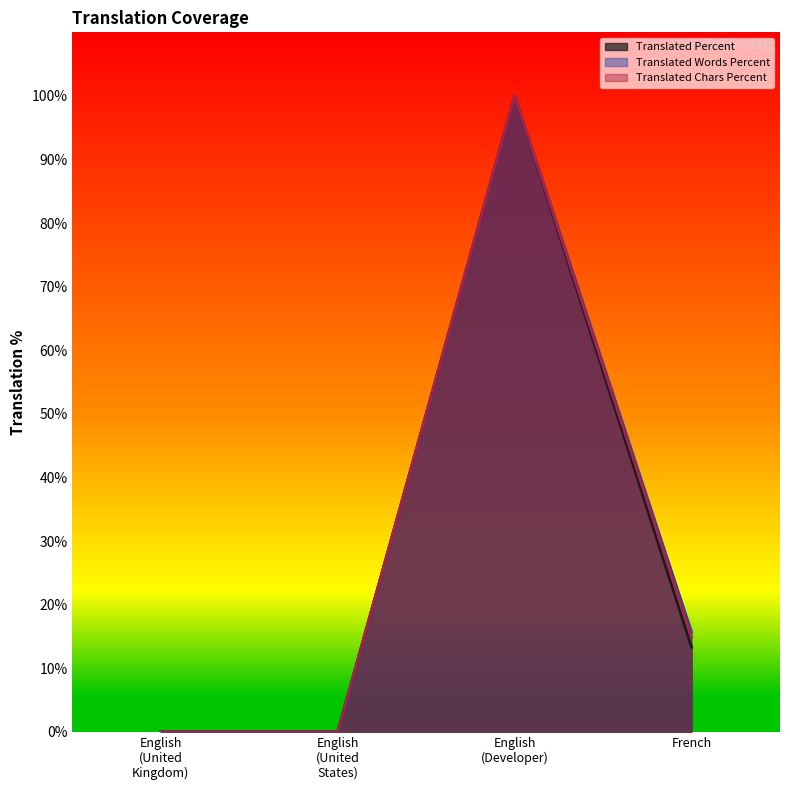

Reading right to left, list all the values displayed in this chart.

translated: French=13.3	English (Developer)=100.0	English (United States)=0.0	English (United Kingdom)=0.0
translated_percent: French=14.9	English (Developer)=100.0	English (United States)=0.0	English (United Kingdom)=0.0
translated_words_percent: French=15.7	English (Developer)=100.0	English (United States)=0.0	English (United Kingdom)=0.0